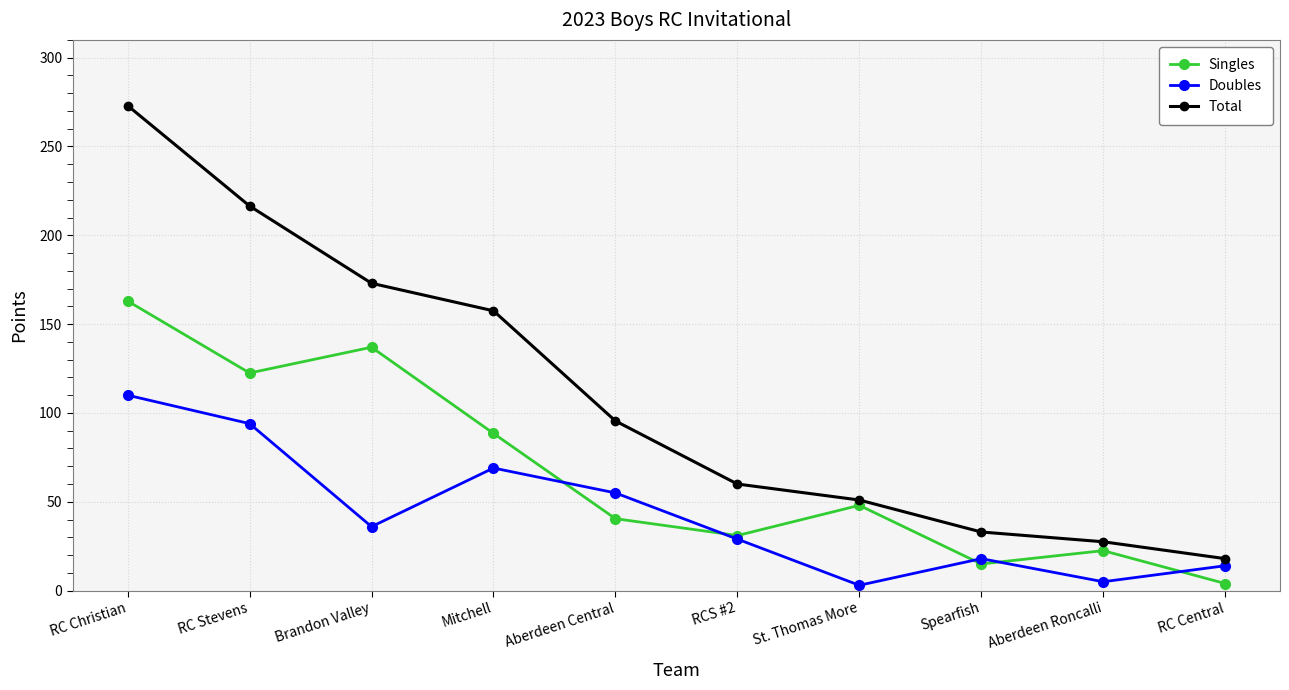

Which series has the largest total across all categories?

Total